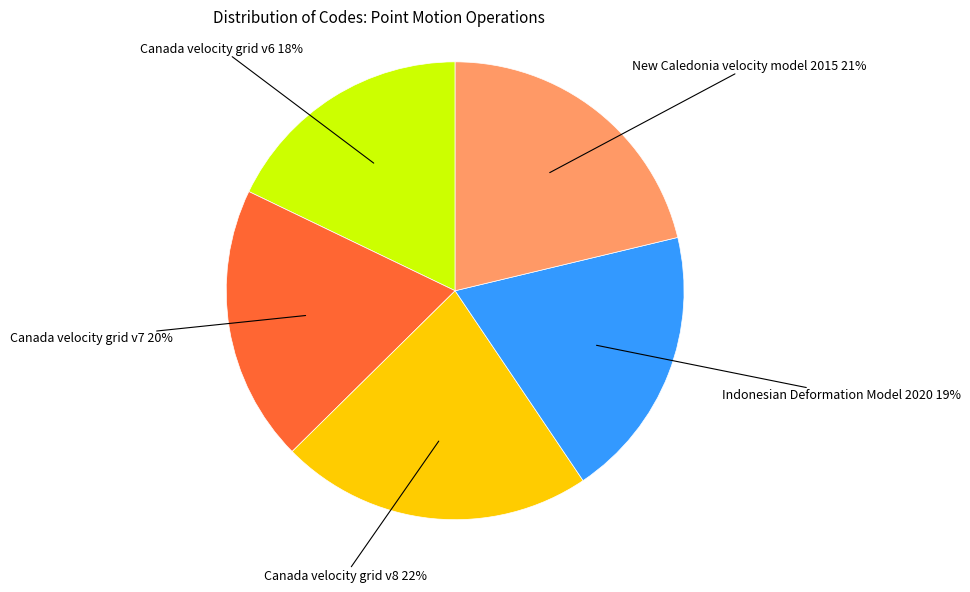

Is there a majority slice in this chart?

No